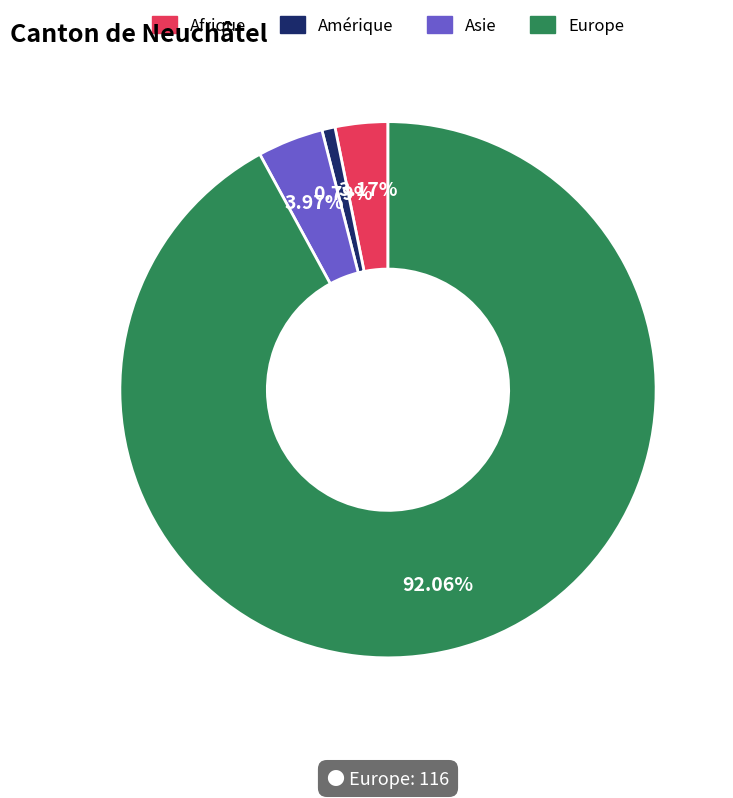

Does any single category account for the majority?

Yes